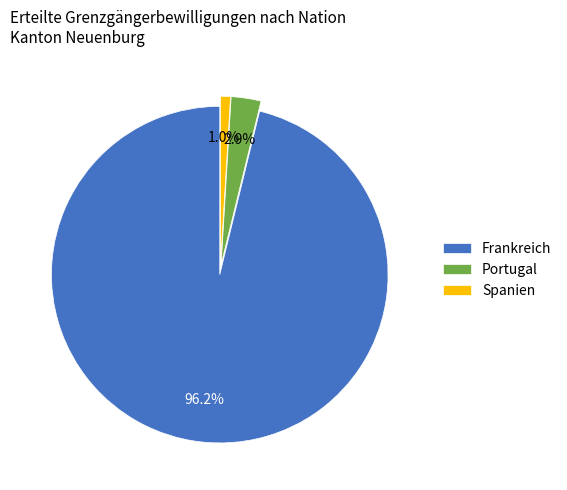

Which slice is the smallest?

Spanien